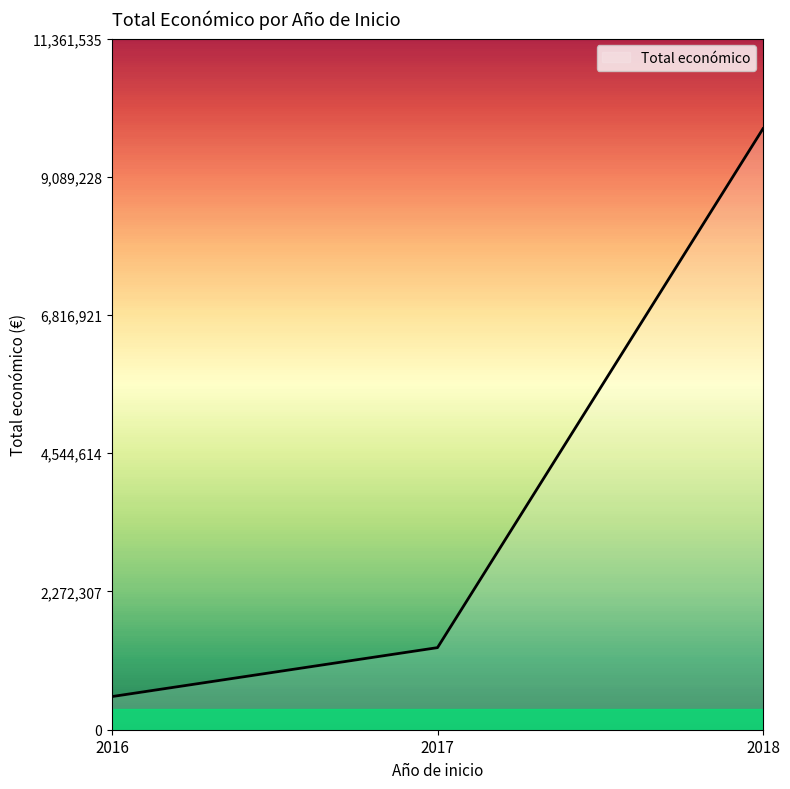

Between 2018 and 2017, which is larger?

2018